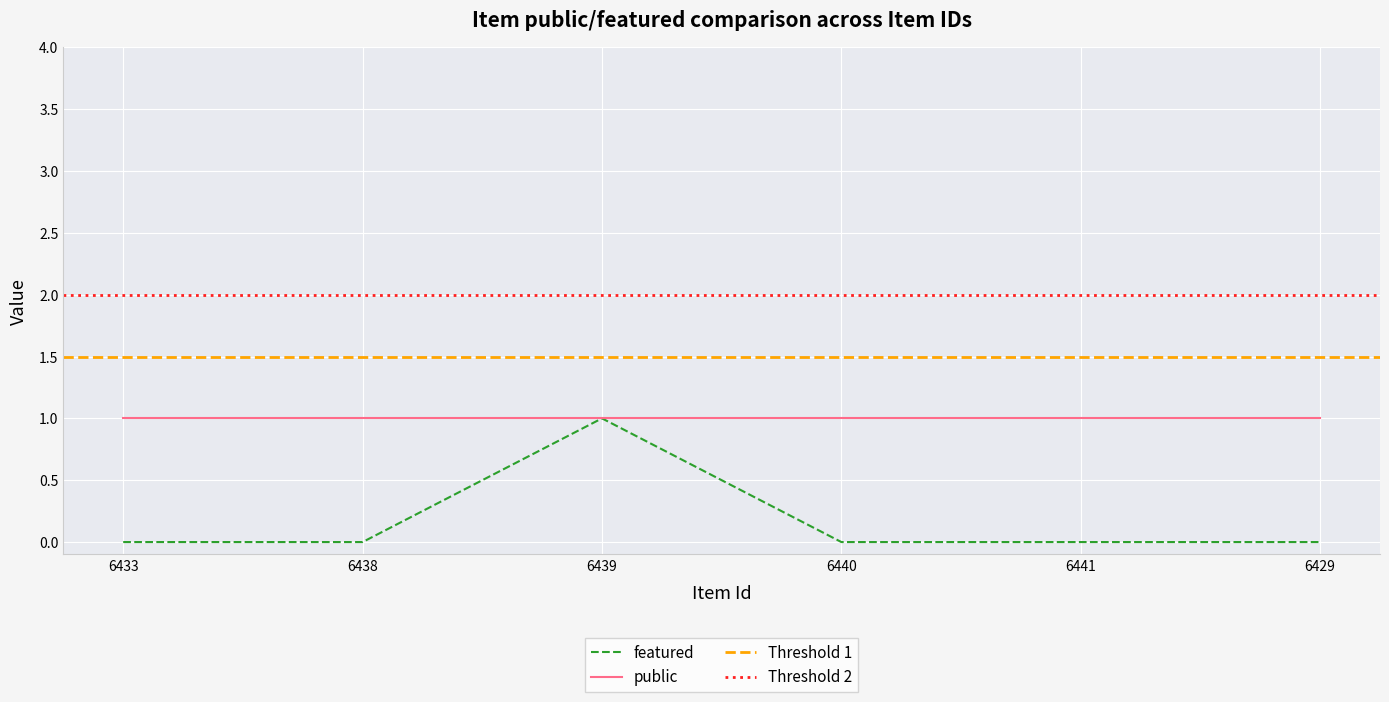

How many positive values are there?

1